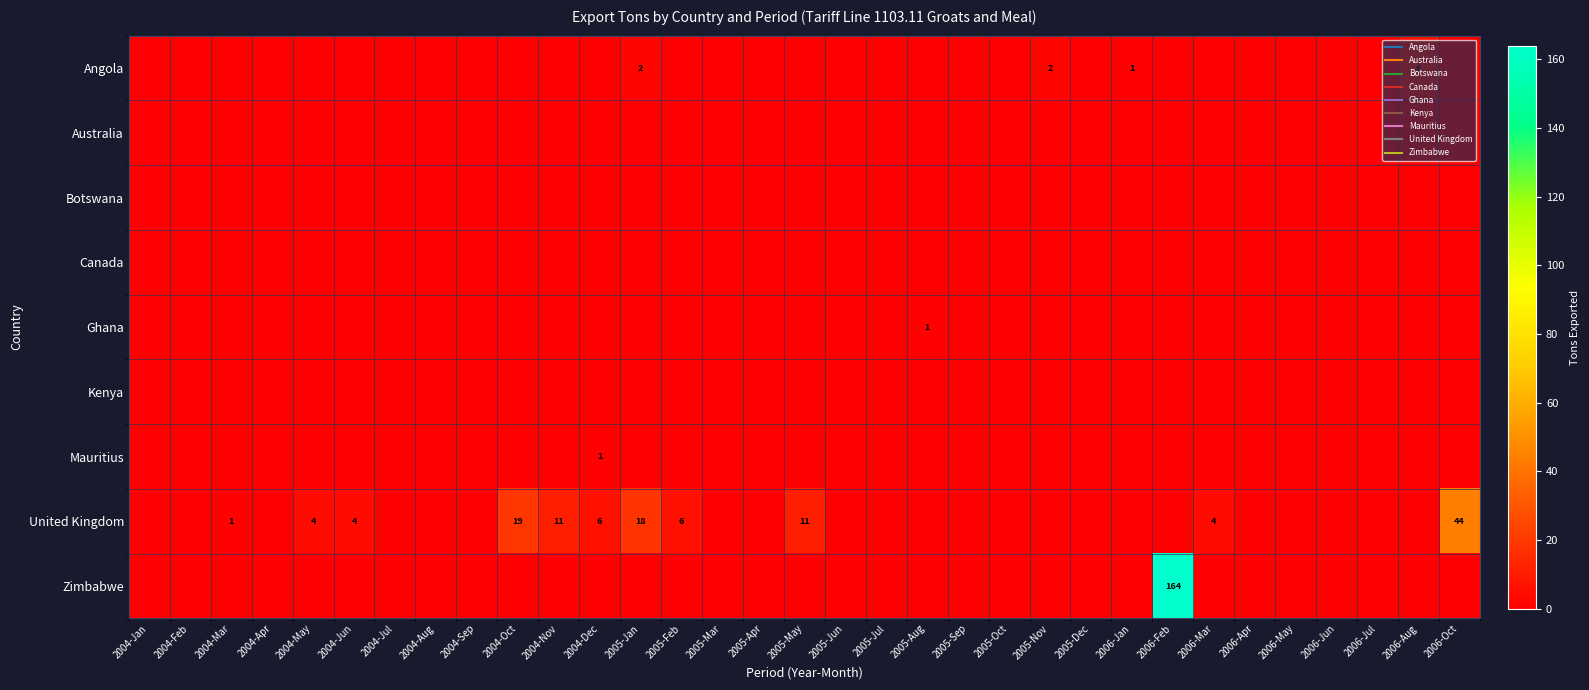

List the series in order of their peak value, highest first.

Zimbabwe, United Kingdom, Angola, Ghana, Mauritius, Australia, Botswana, Canada, Kenya